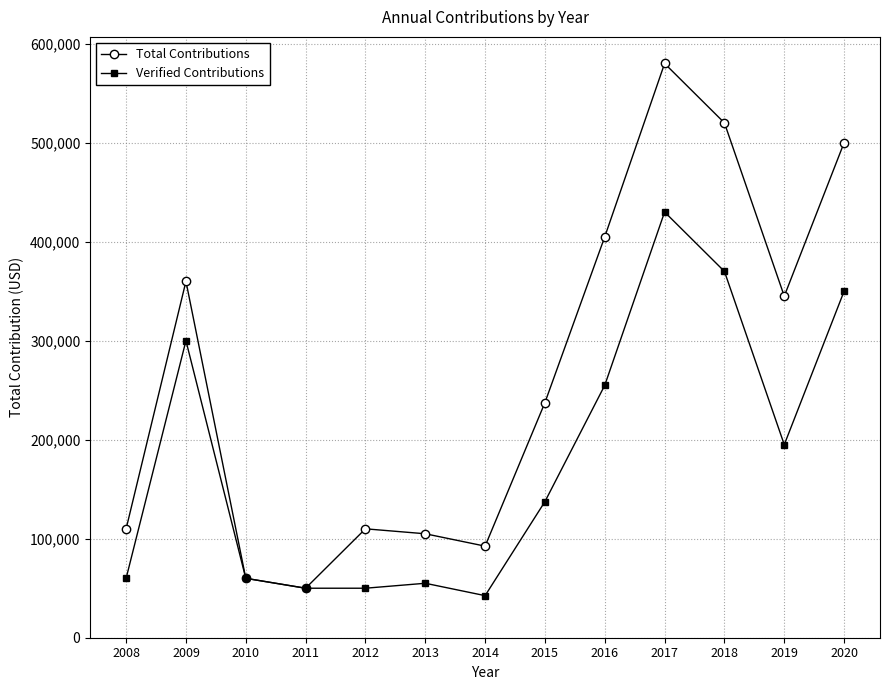

Reading left to right, list all the values displayed in this chart.

Total Contributions: 110000	360000	60000	50000	110000	105000	92500	237500	405000	580000	520000	345000	500000
Verified Contributions: 60000	300000	60000	50000	50000	55000	42500	137500	255000	430000	370000	195000	350000